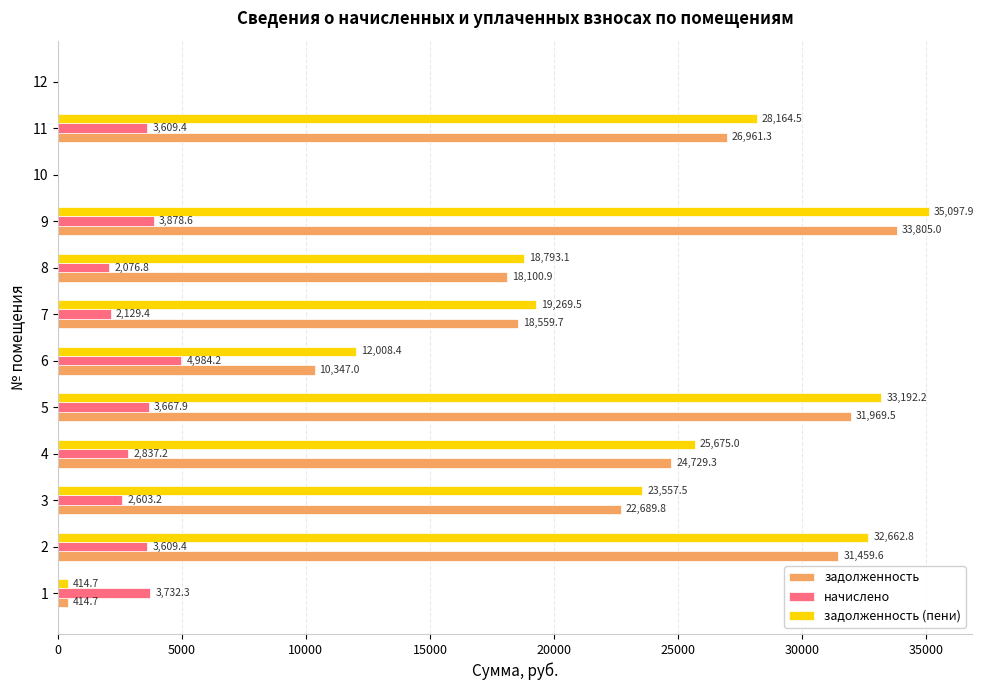

At which category is the sum across all series the highest?

9